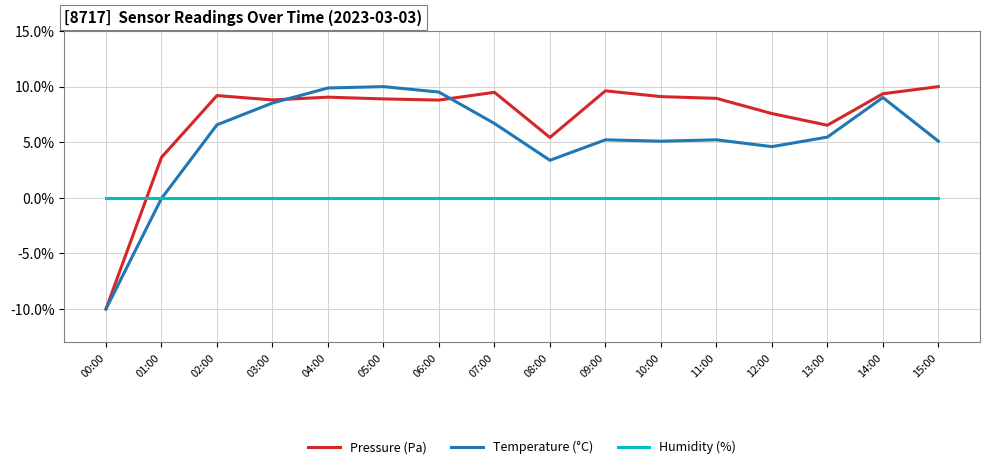

Between 03:00 and 14:00, which series saw the biggest shift?

Pressure (Pa)